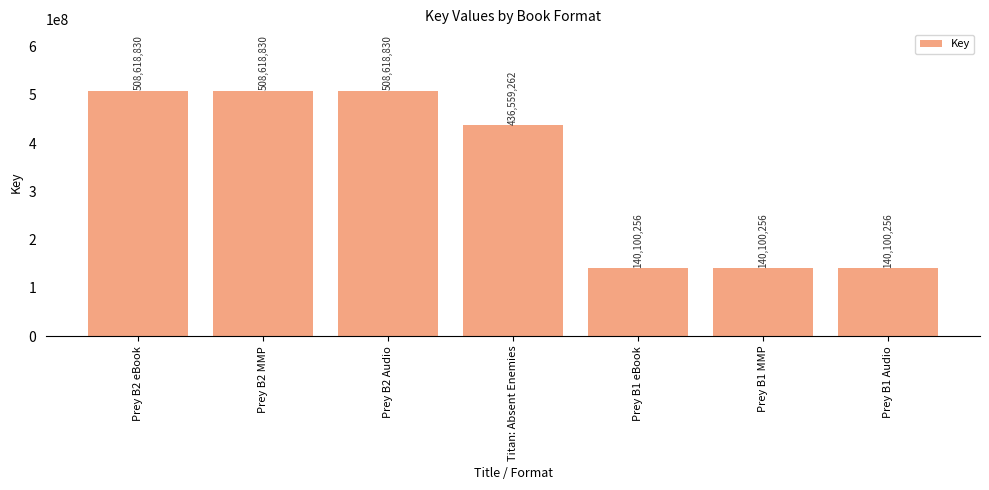

Where is the data nearest to the value 324359543?

Titan: Absent Enemies